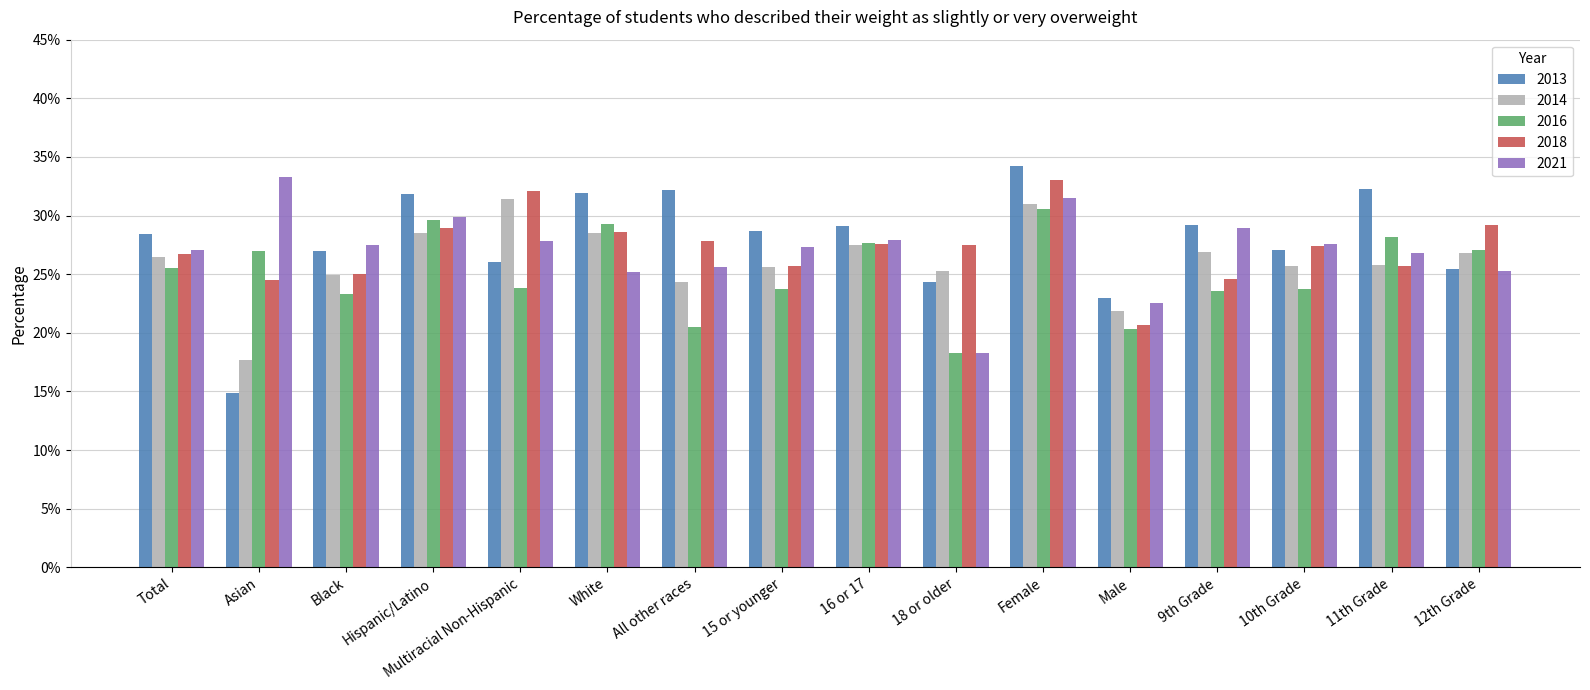

Which series has the largest range (max minus min)?

2013